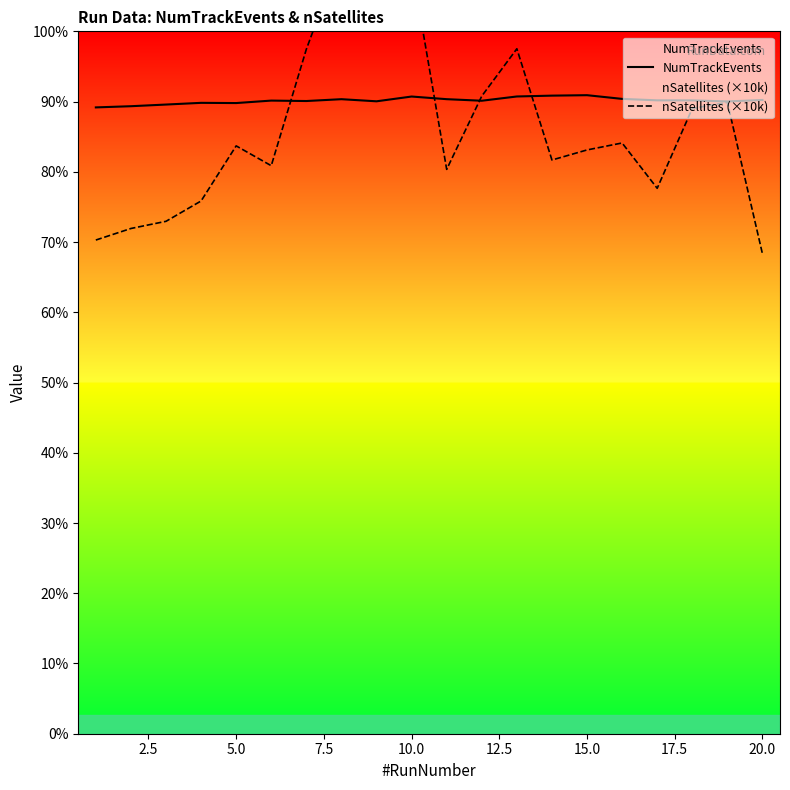

What is the maximum value shown in the chart?

58874.9